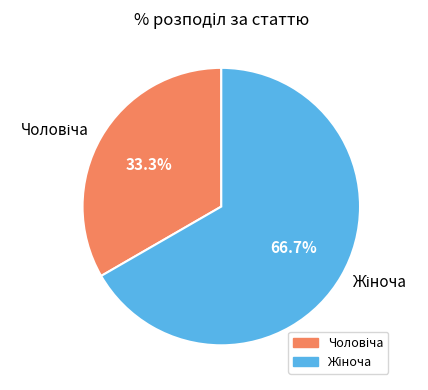

Is there a majority slice in this chart?

Yes